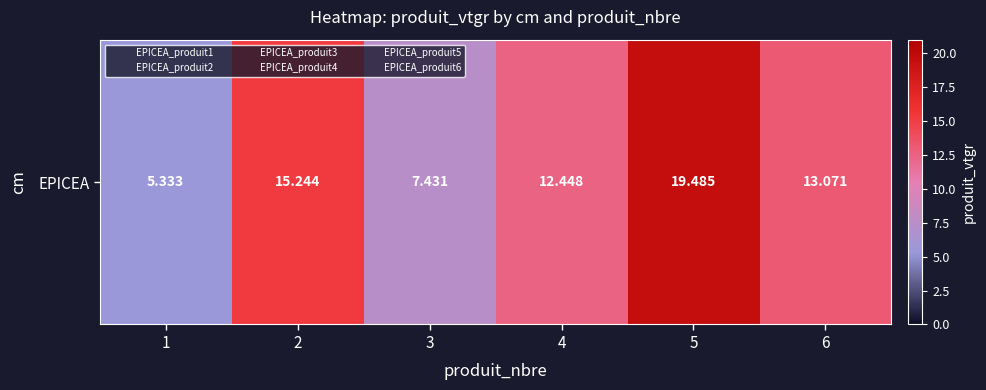

True or false: the data shows 13.1 at 6.

True